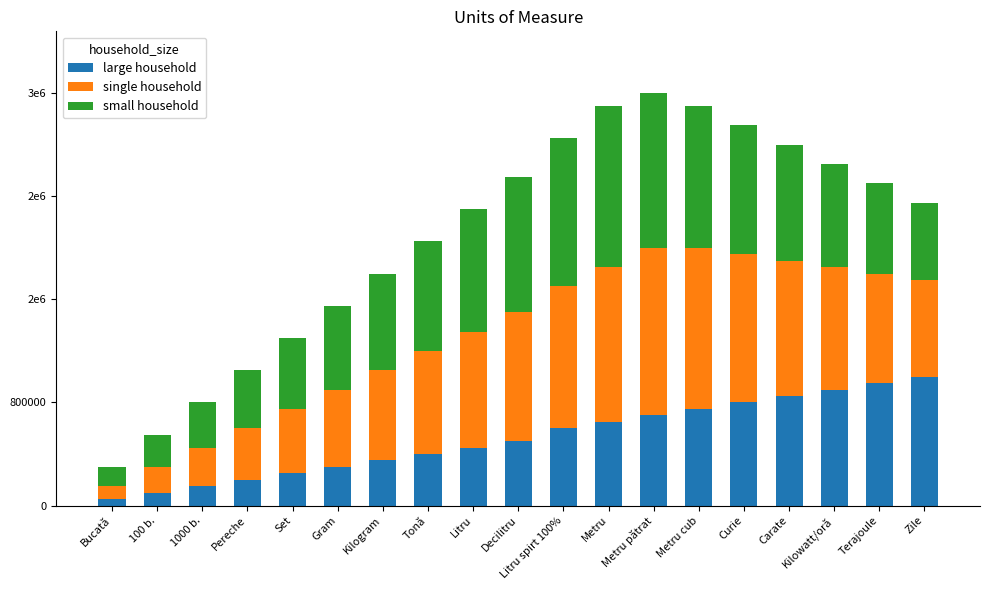

Rank the categories by small household value from lowest to highest.

Bucată, 100 b., 1000 b., Pereche, Set, Zile, Gram, Terajoule, Kilogram, Kilowatt/oră, Tonă, Carate, Litru, Curie, Decilitru, Metru cub, Litru spirt 100%, Metru pătrat, Metru